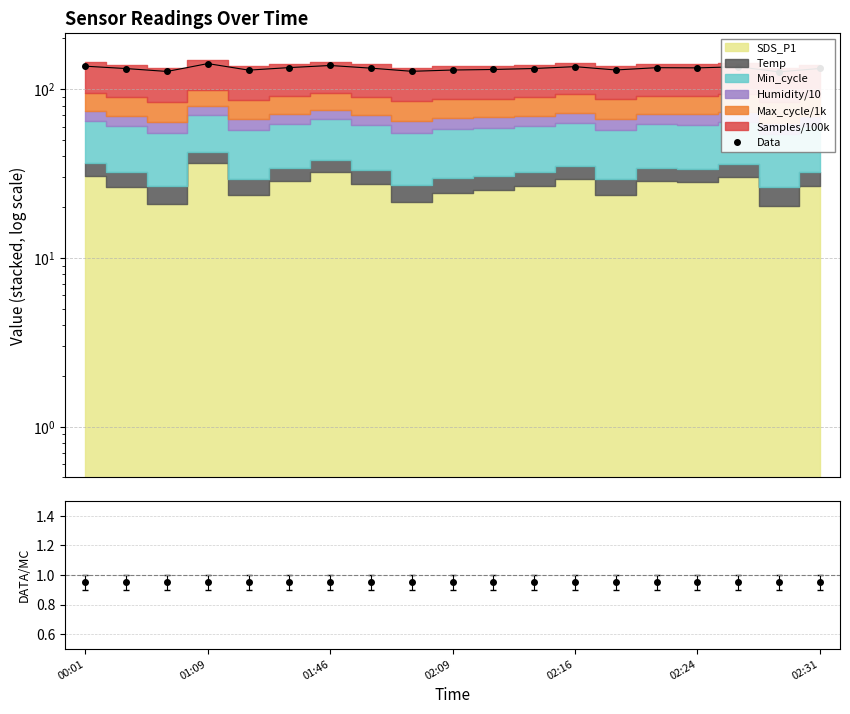

What is the value of the 15th point from the left?

134.2